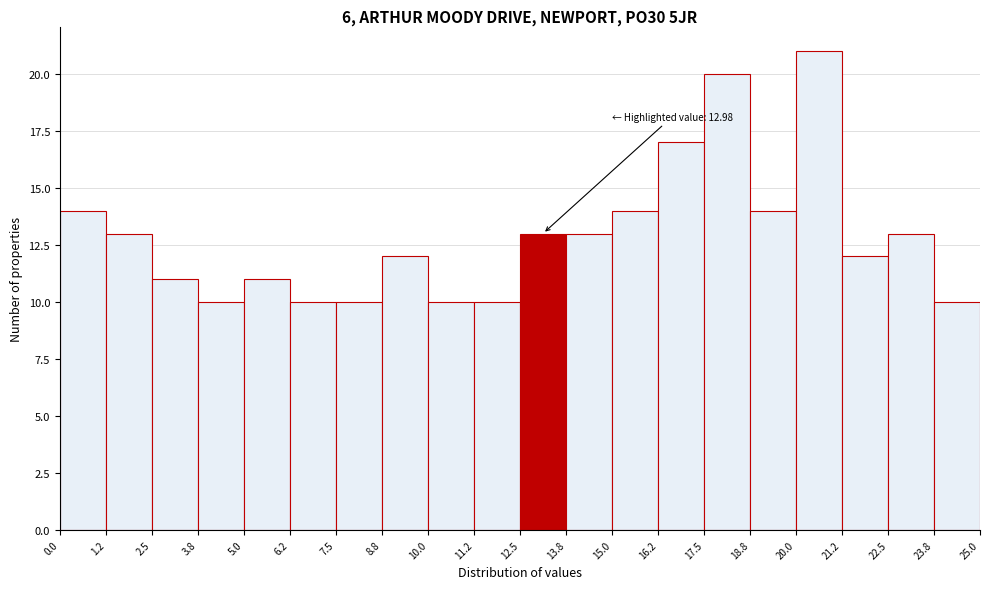

Over which range of the x-axis is the bar tallest?

20.0 to 21.2